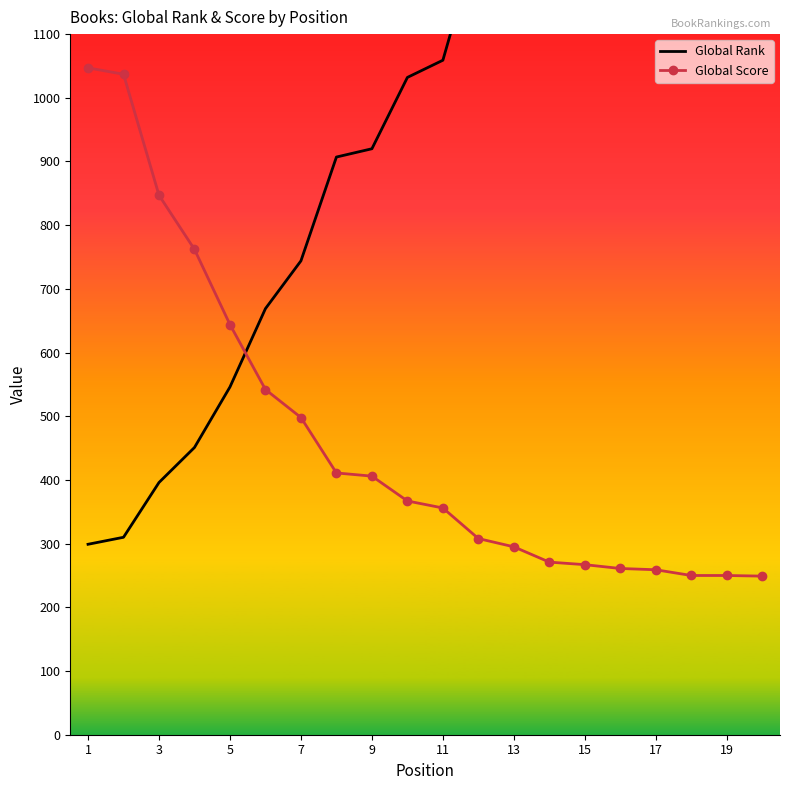

What is the maximum value for Global Score?

1047